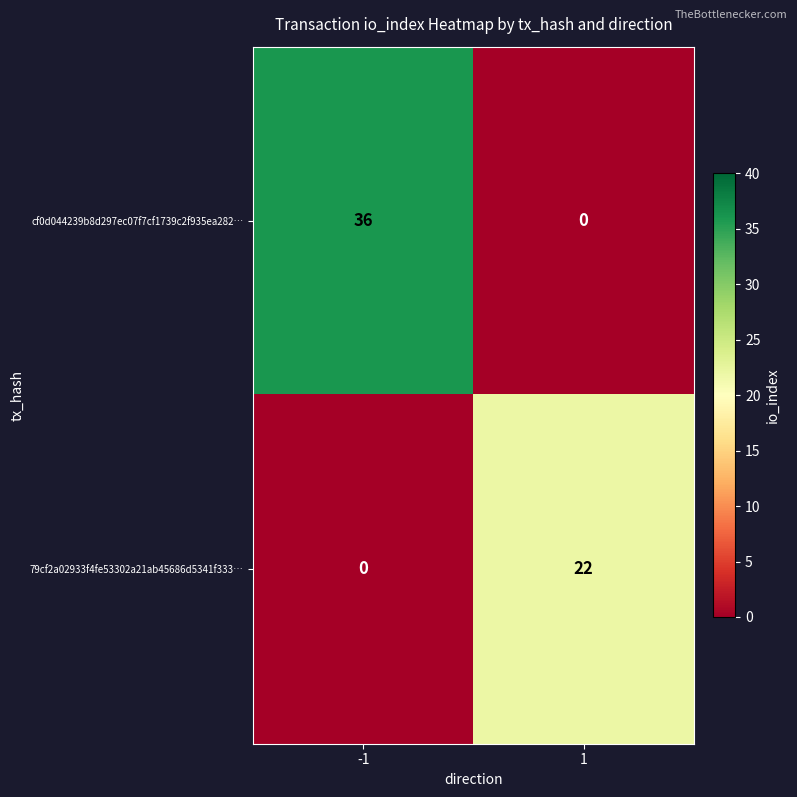

Reading left to right, list all the values displayed in this chart.

cf0d044239b8d297ec07f7cf1739c2f935ea282…: 36	0
79cf2a02933f4fe53302a21ab45686d5341f333…: 0	22